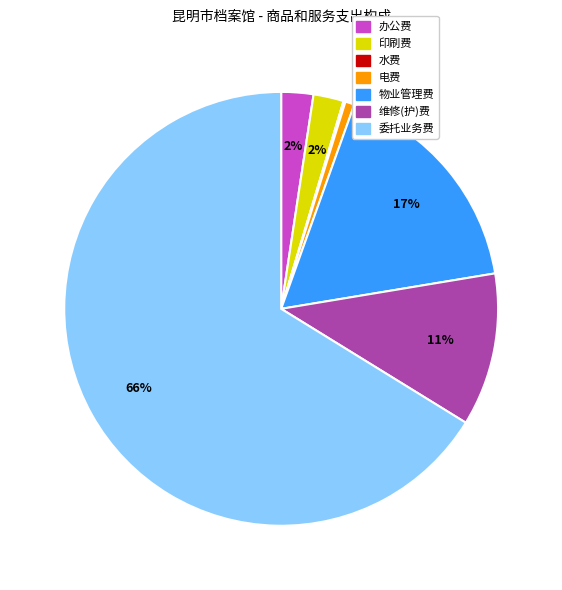

What is the largest slice in the pie chart?

委托业务费